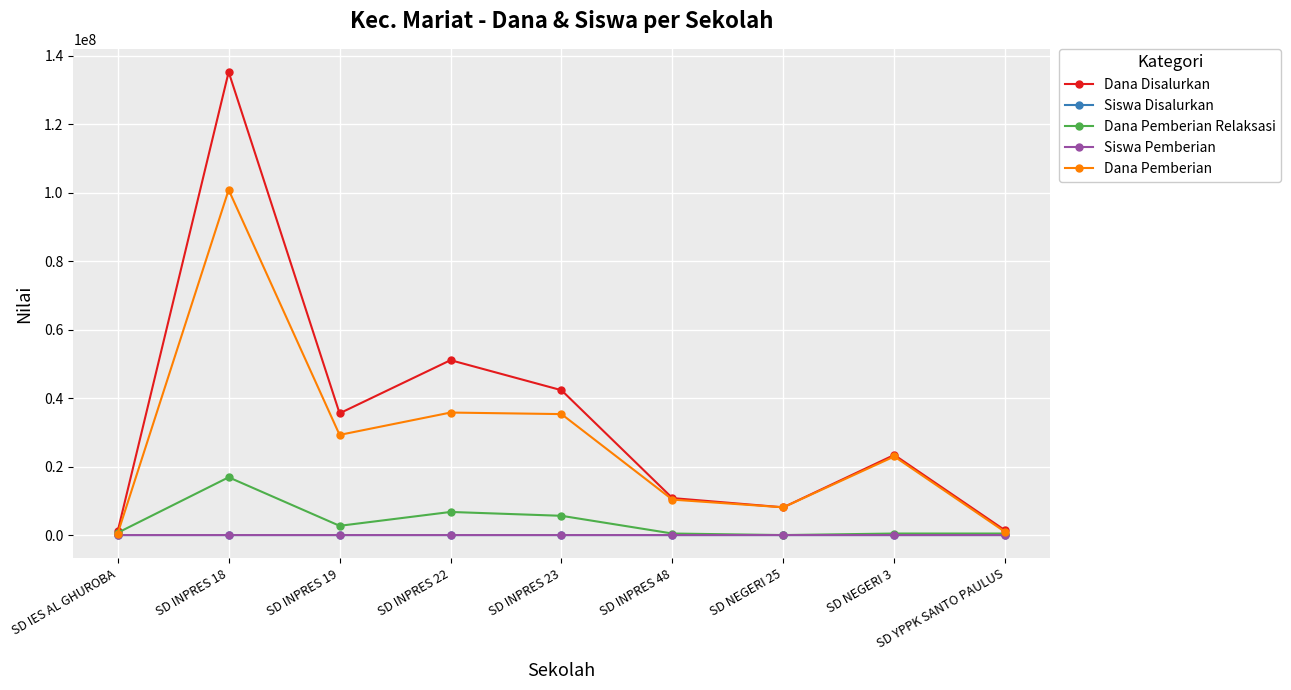

What is the difference between the maximum and minimum values in the Siswa Disalurkan series?

319